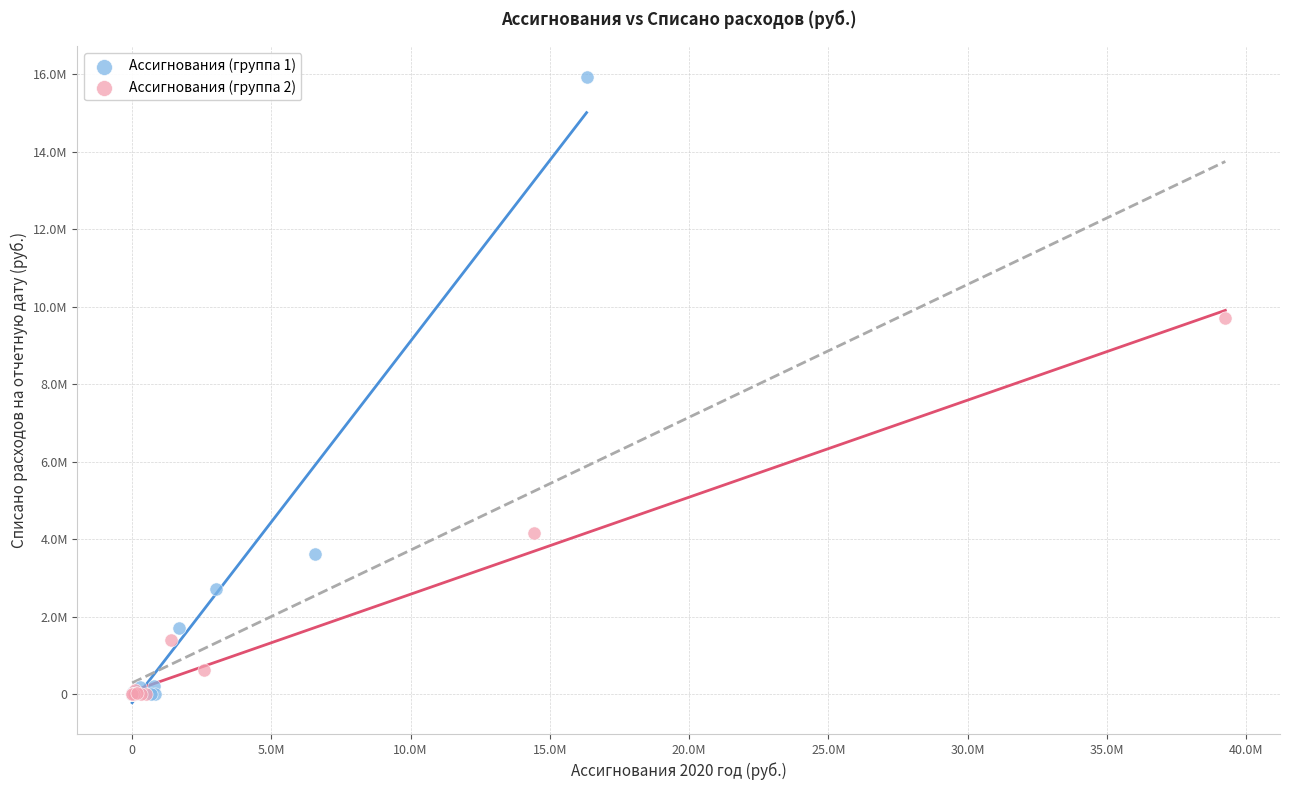

Which series has the widest spread of Y values?

Ассигнования (группа 1)